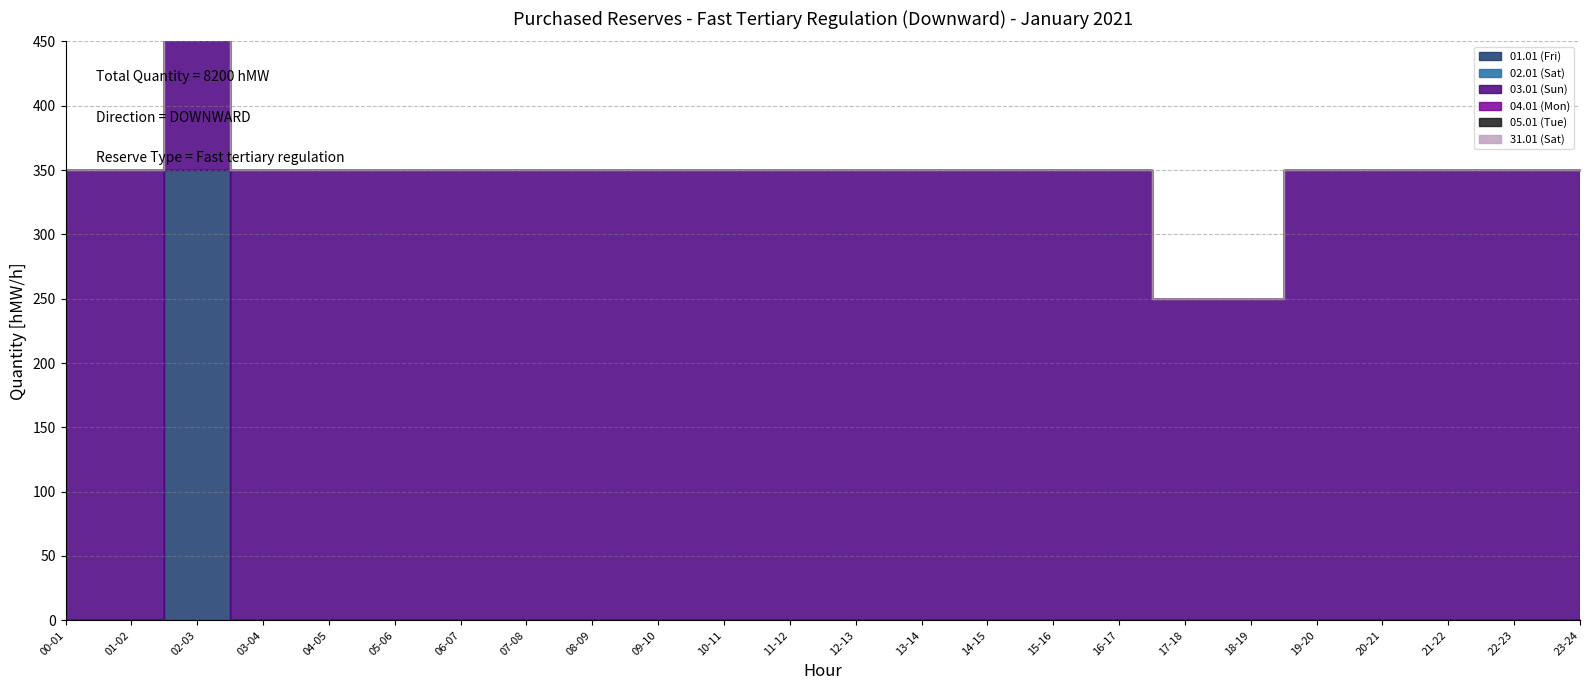

Which has a higher value, 12-13 or 21-22?

12-13